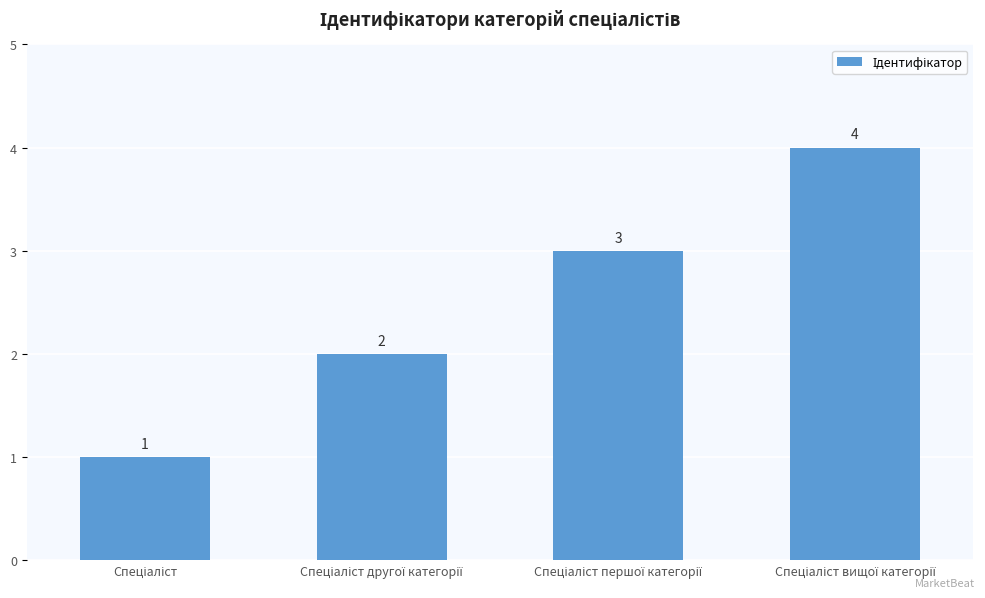

What is the value of the 2nd bar from the left?

2